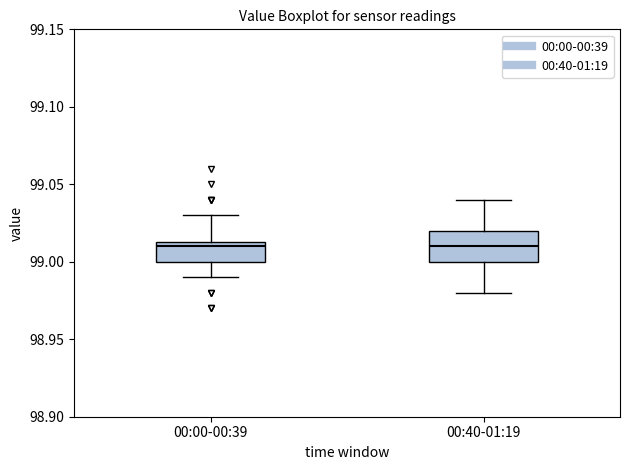

Reading left to right, read every box against the y-axis: the position of its median line, the range the box covers, and the ends of its whiskers. The values are not printed on the chart, so give them approximately, as read against the axis.

00:00-00:39: median 99.010, box 99.000 to 99.015, whiskers 98.990 to 99.030
00:40-01:19: median 99.010, box 99.000 to 99.020, whiskers 98.980 to 99.040